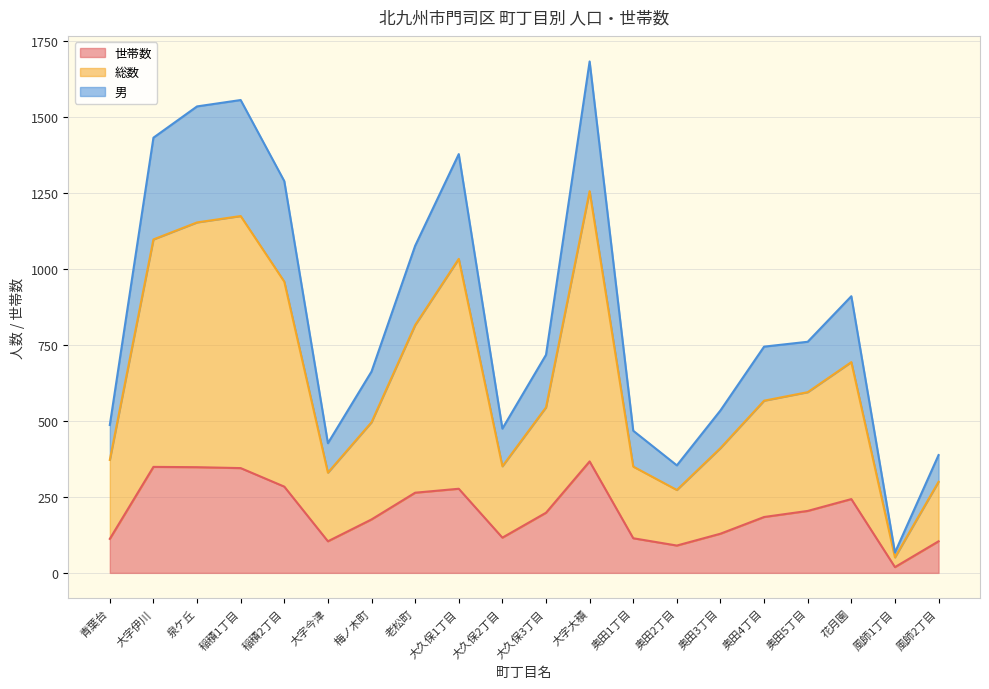

List the series in order of their peak value, lowest first.

世帯数, 男, 総数